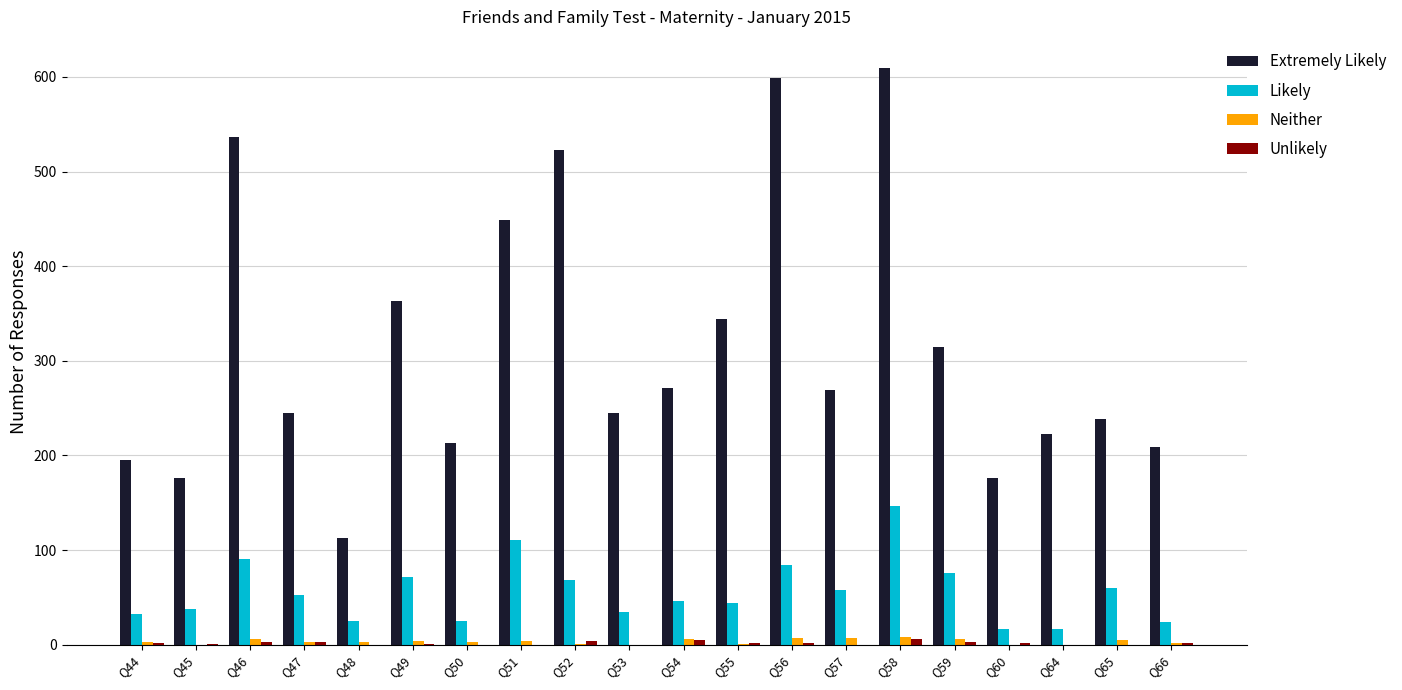

What is the greatest value displayed?

609